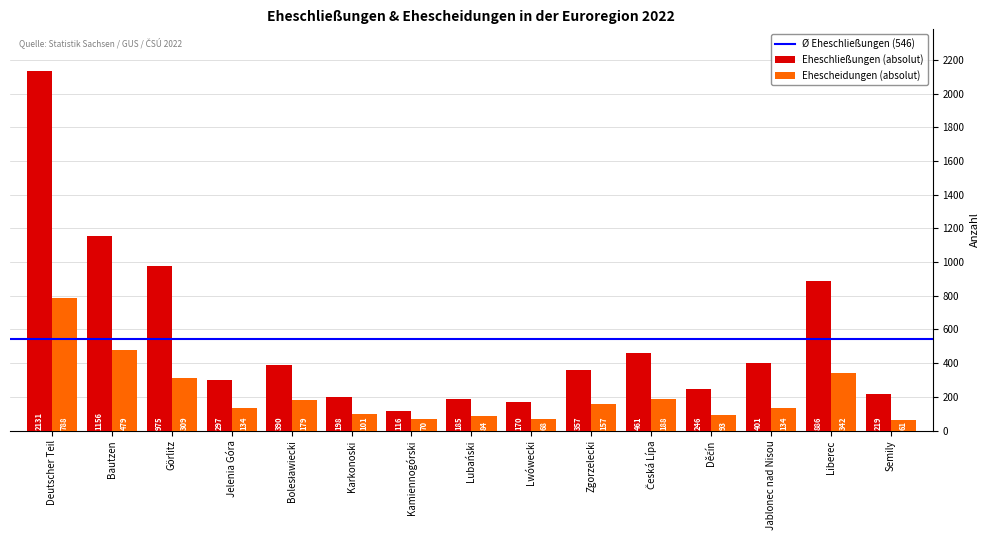

What is the lowest value of the Ehescheidungen (absolut) series?

61